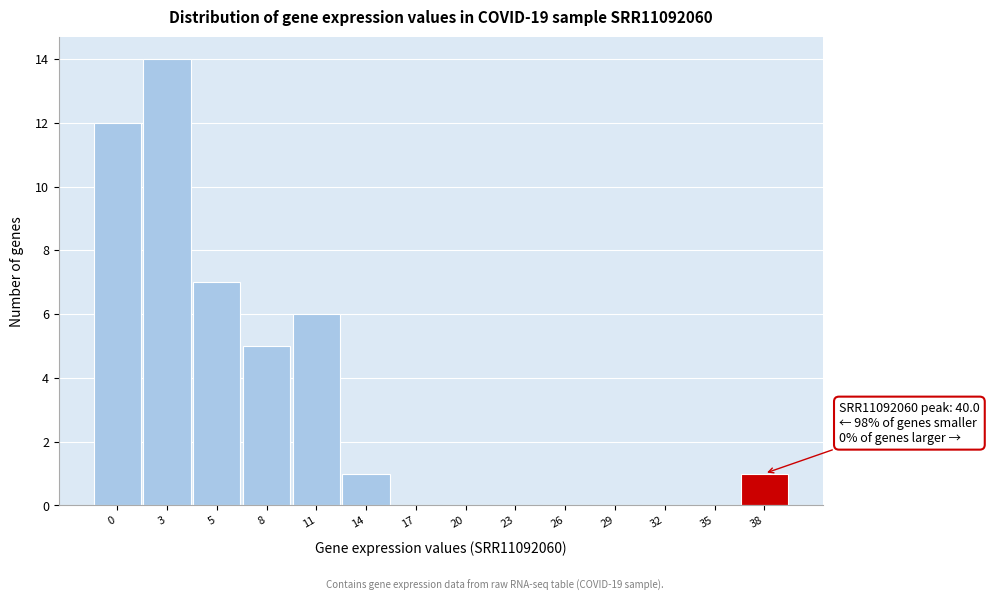

Reading left to right, what are all the values shown in this chart?

0=12	3=14	5=7	8=5	11=6	14=1	17=0	20=0	23=0	26=0	29=0	32=0	35=0	38=1